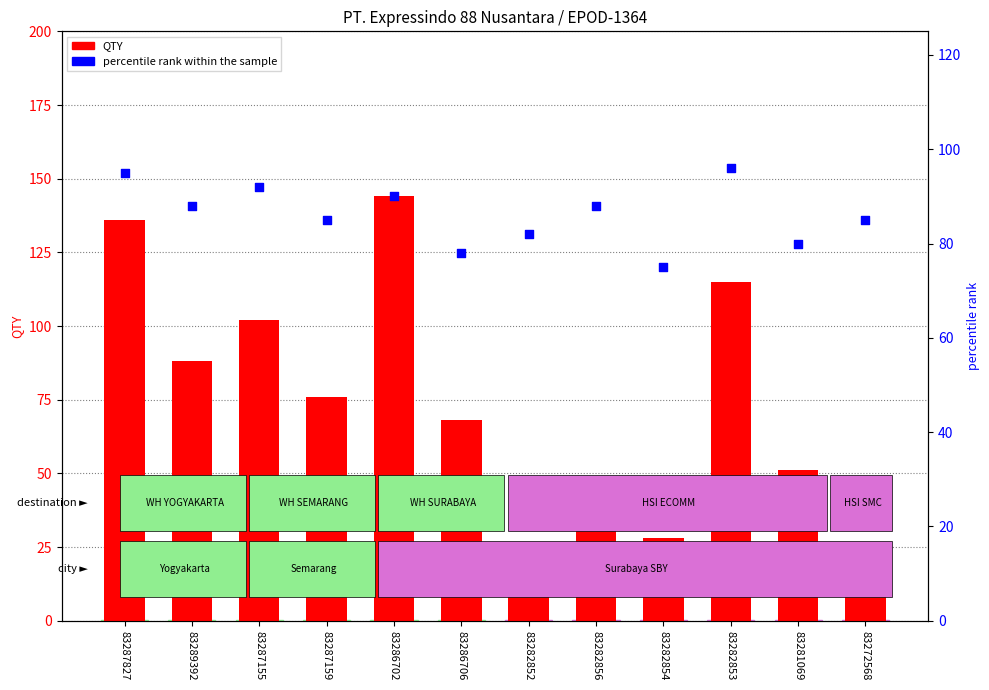

Which series has the largest total across all categories?

percentile rank within the sample